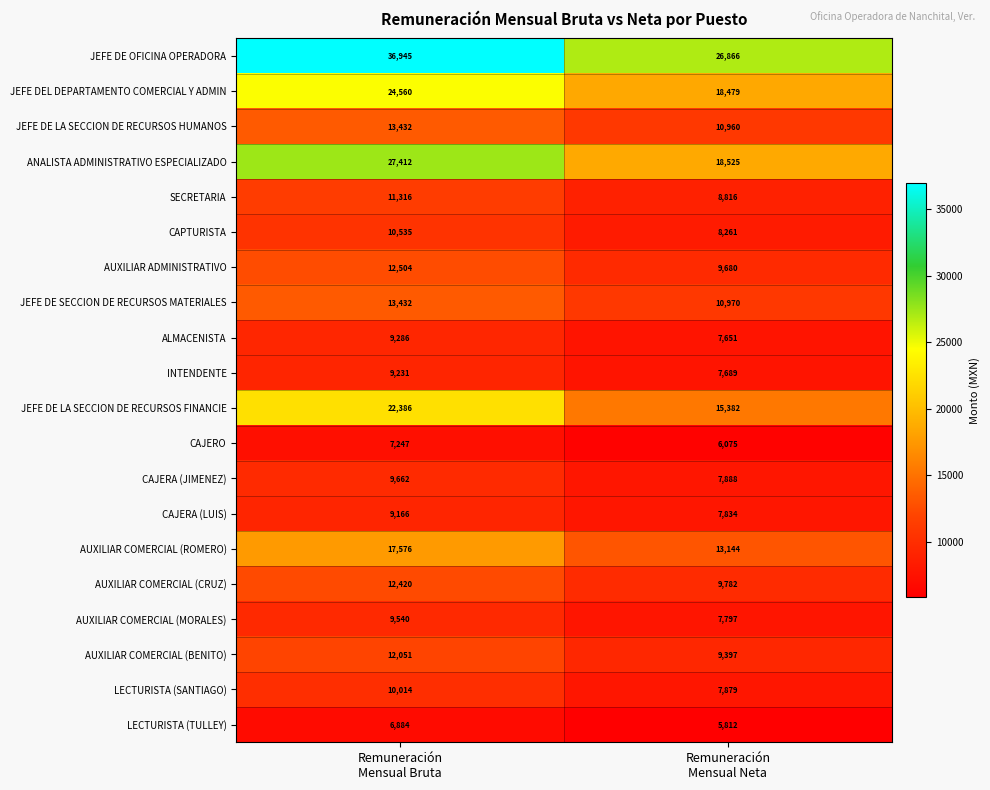

How many data points in LECTURISTA (TULLEY) are less than 6884?

1